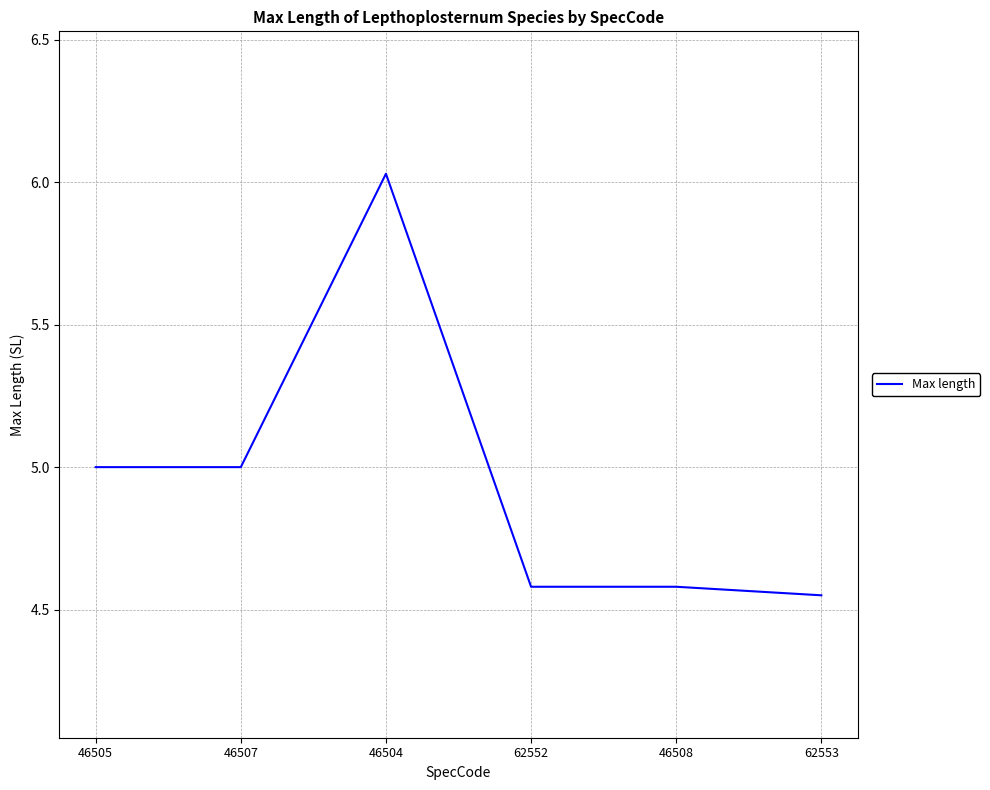

Count the values in the range 4 to 5.

5